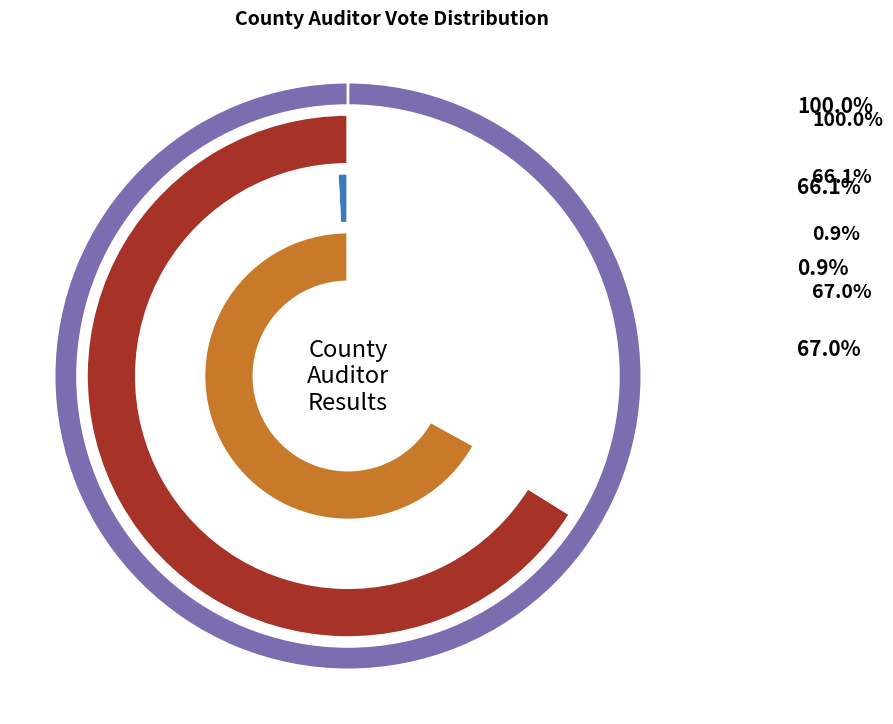

Rank the series at Douds from lowest to highest value.

Write-in Total Votes, Lisa Plecker Total Votes, Total, Registered Voters